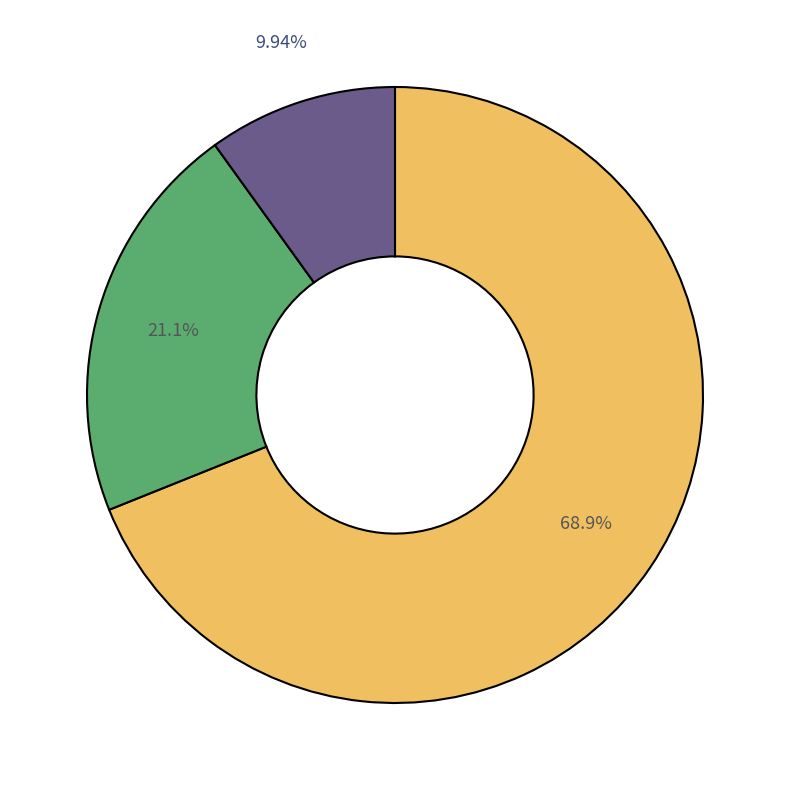

Does any single category account for the majority?

Yes